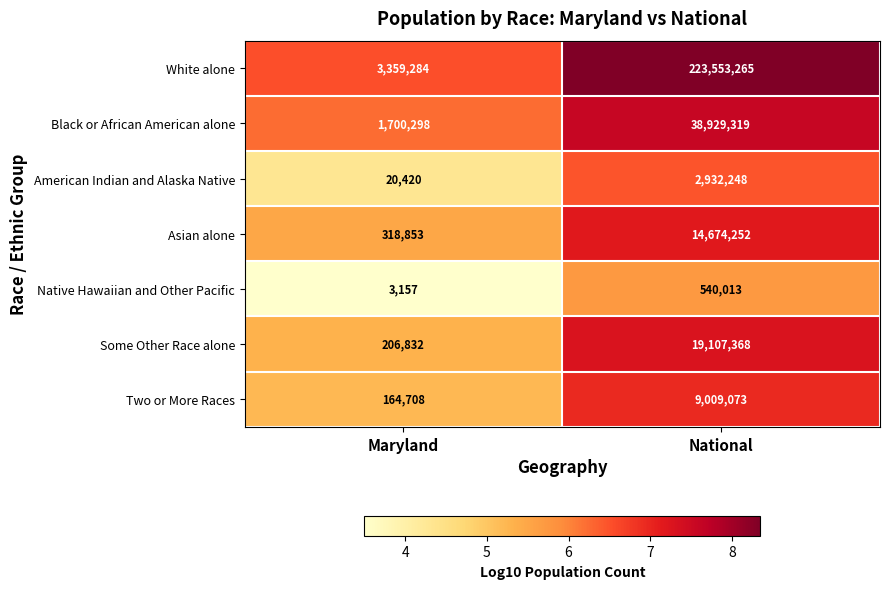

What is the sum of the Two or More Races values at Maryland and National?

9173781